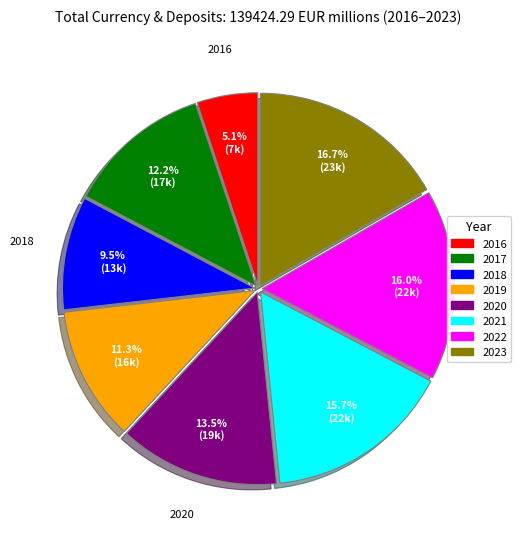

Which has a higher value, 2018 or 2016?

2018